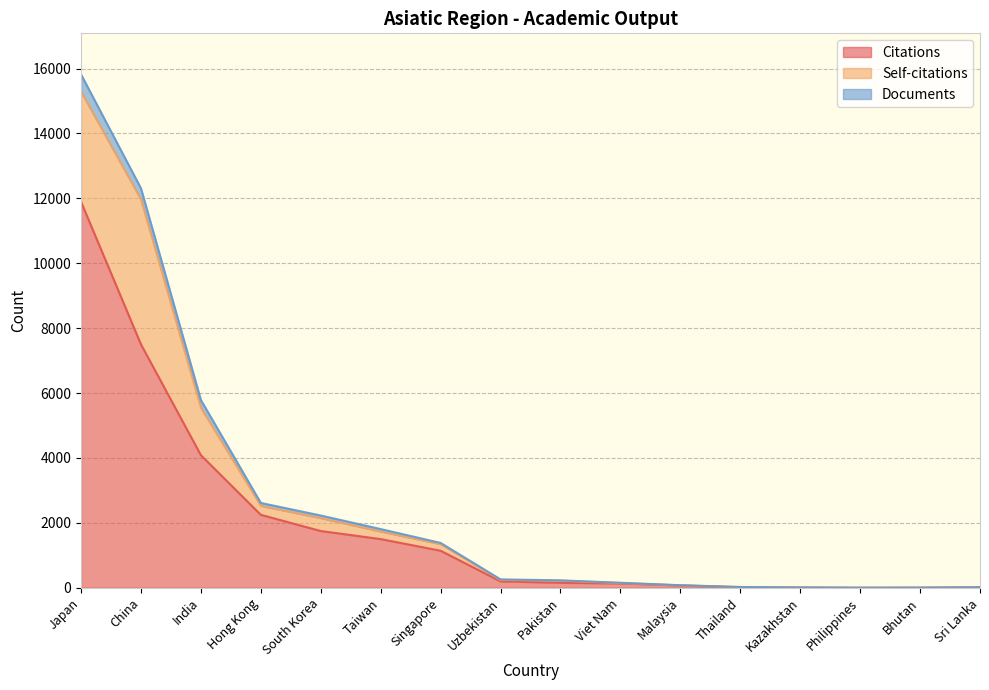

What is the sum of all Citations values?

30720